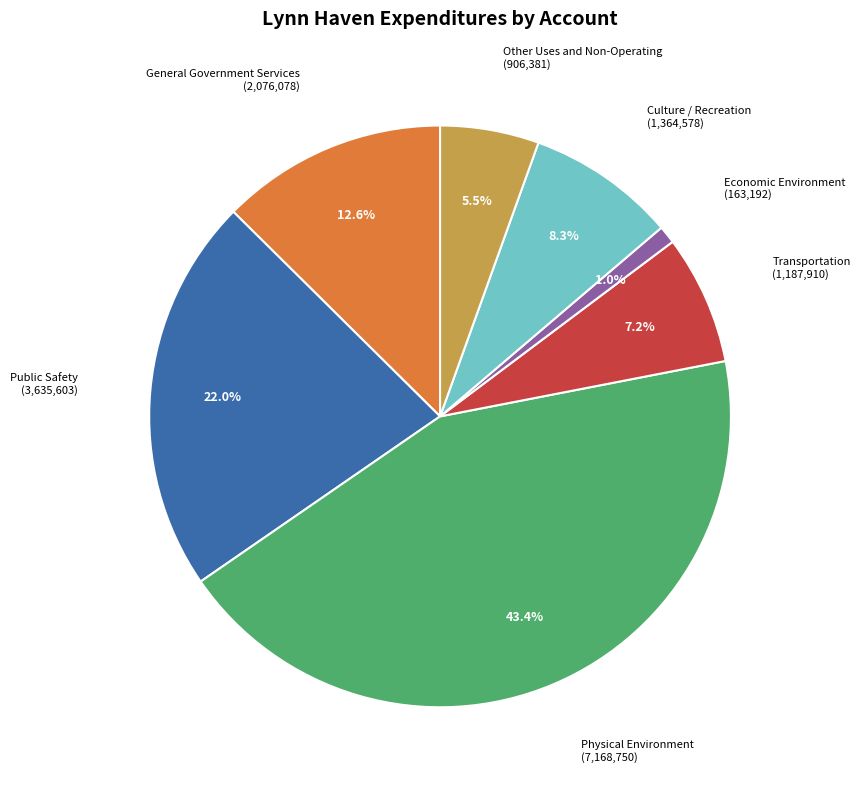

Is there a majority slice in this chart?

No